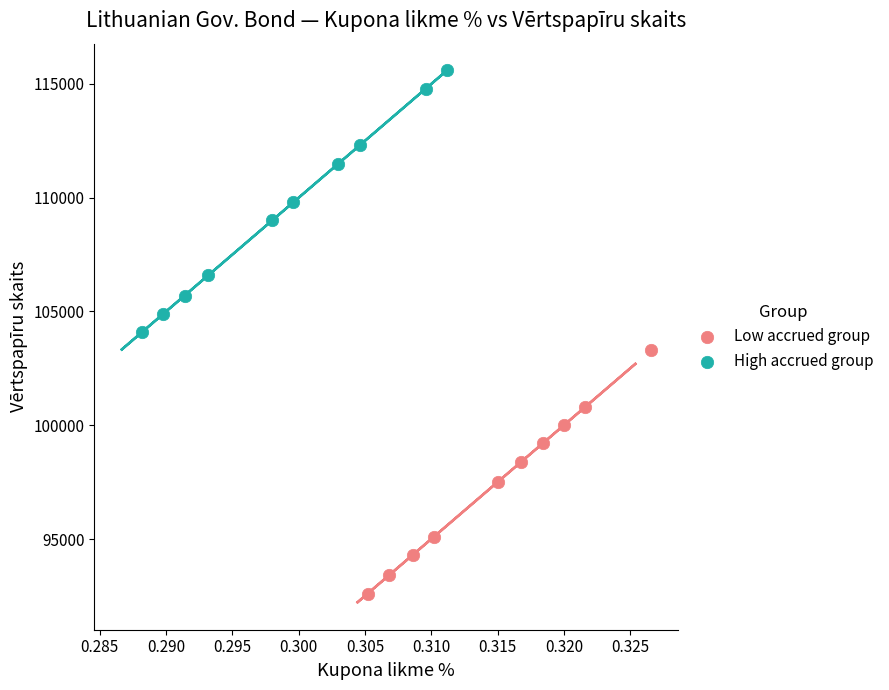

Which series contains the highest Y value?

High accrued group